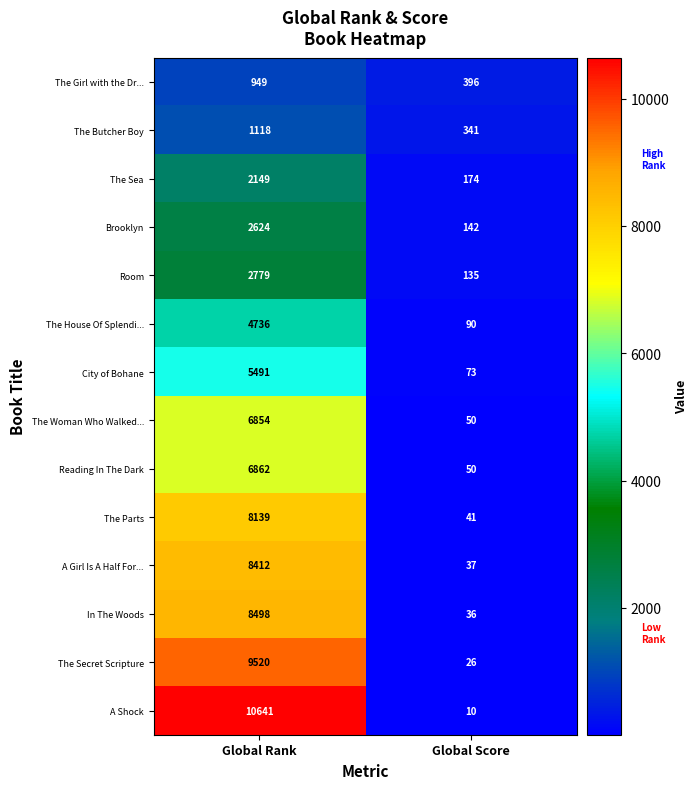

At how many categories does at least one series exceed 4802?

1